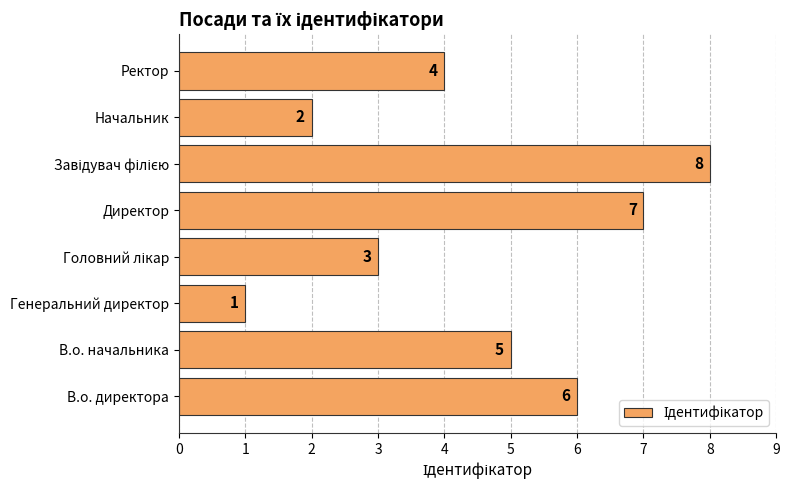

What is the change in value from Директор to Начальник?

-5